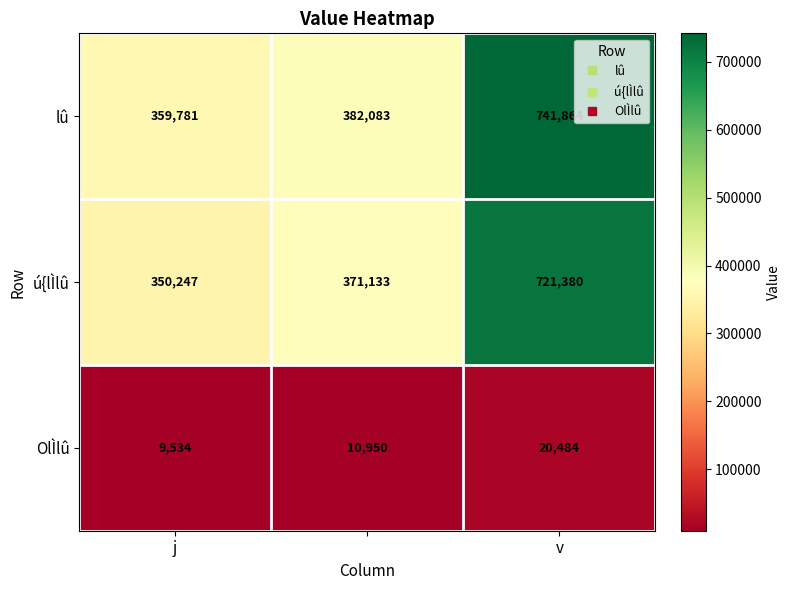

Reading right to left, transcribe all the data shown in this chart.

lû: 741864	382083	359781
ú{lÌlû: 721380	371133	350247
OlÌlû: 20484	10950	9534